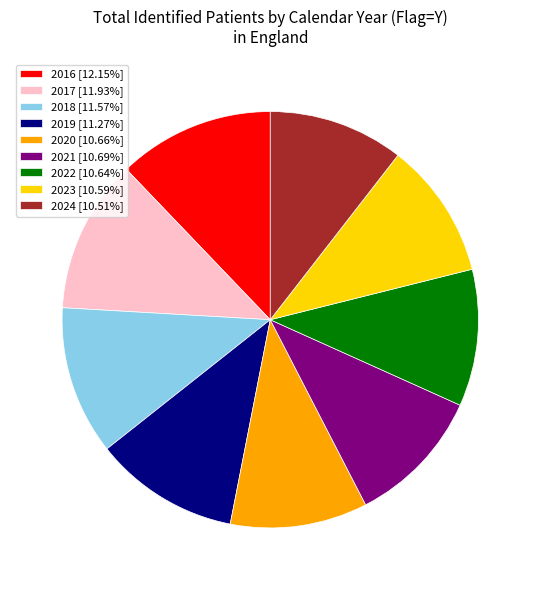

Does 2024 account for over 50% of the chart?

No